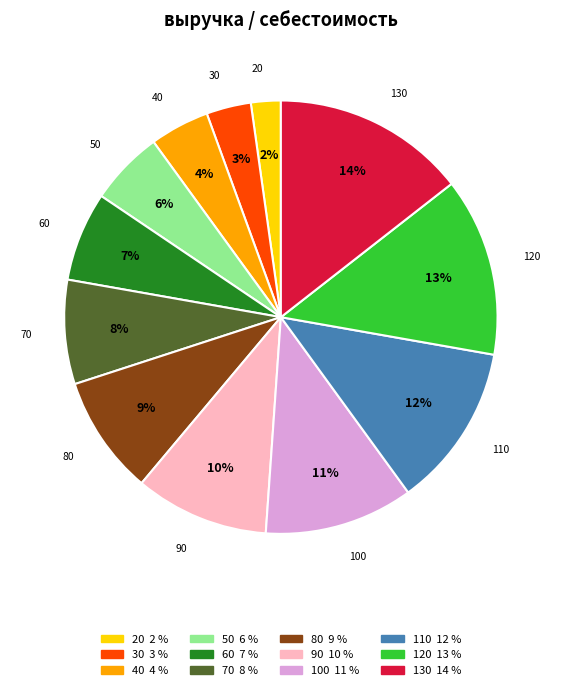

Which has a higher value, 30 or 20?

30